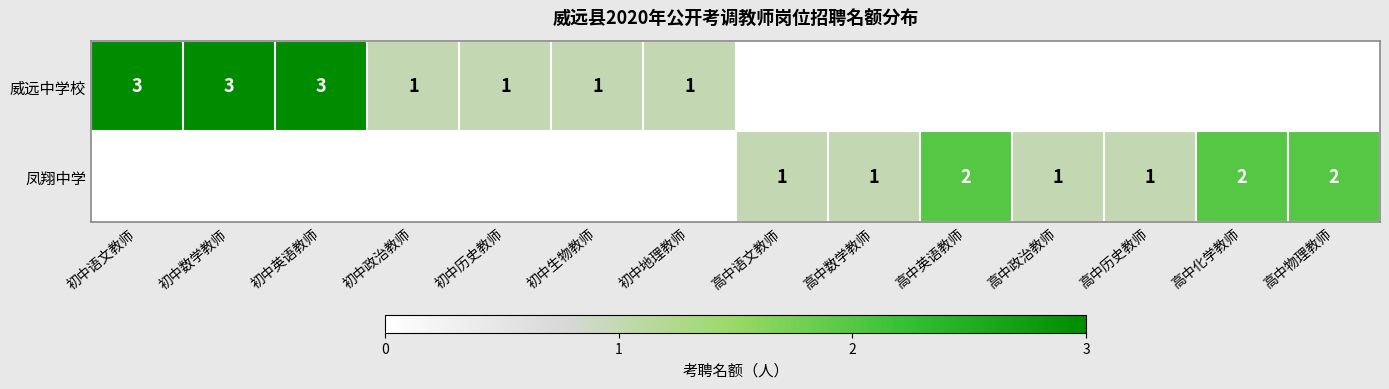

The value of 威远中学校 at 初中生物教师 is 0. True or false?

False